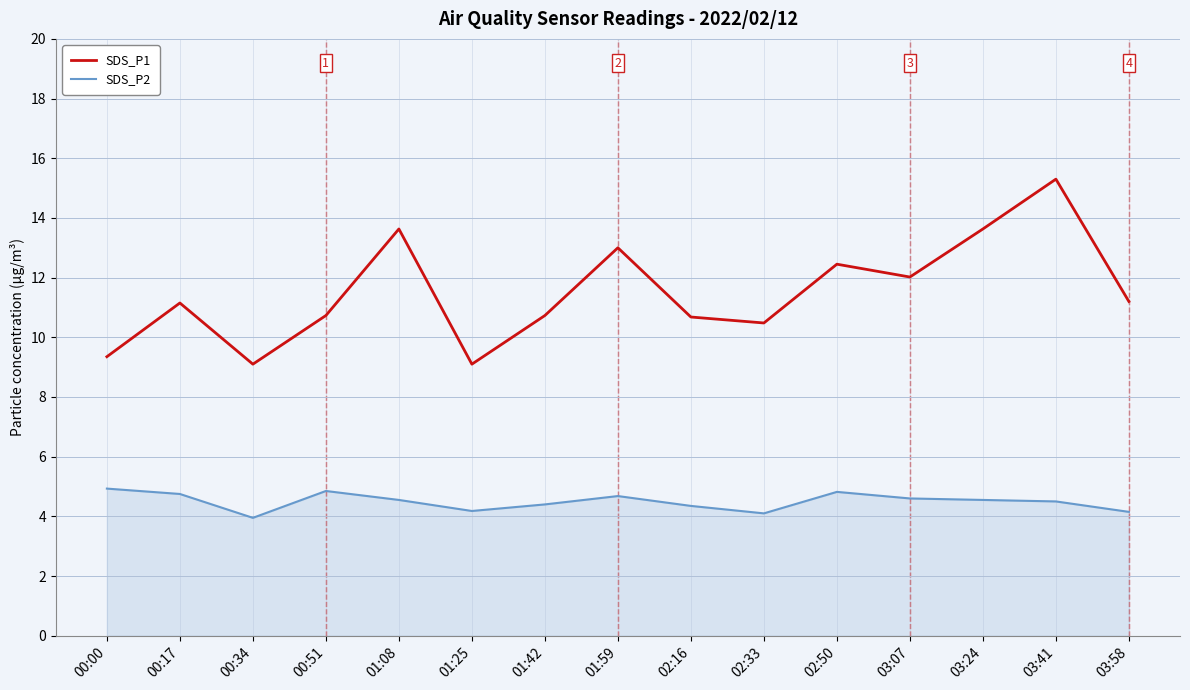

True or false: SDS_P1 and SDS_P2 cross at least once.

False